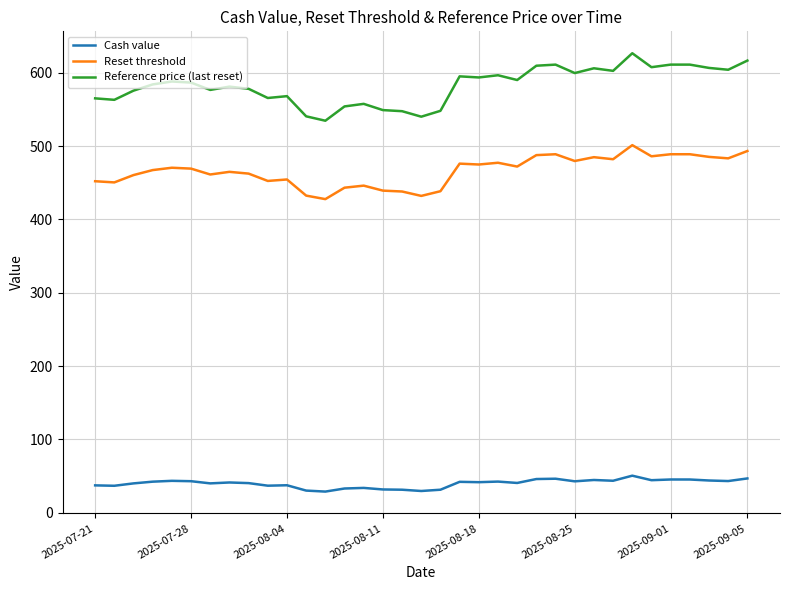

In Reference price (last reset), how many points are lower than both neighbors (excluding endpoints)?

11